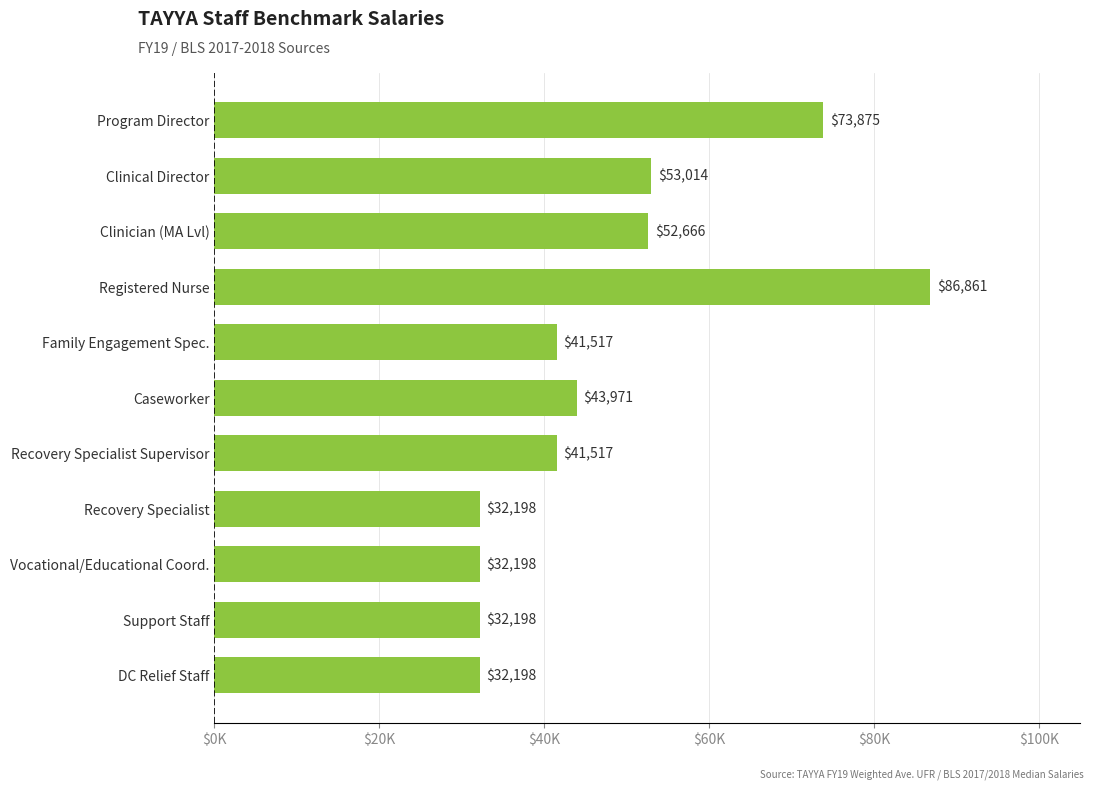

Does the chart contain any negative values?

No